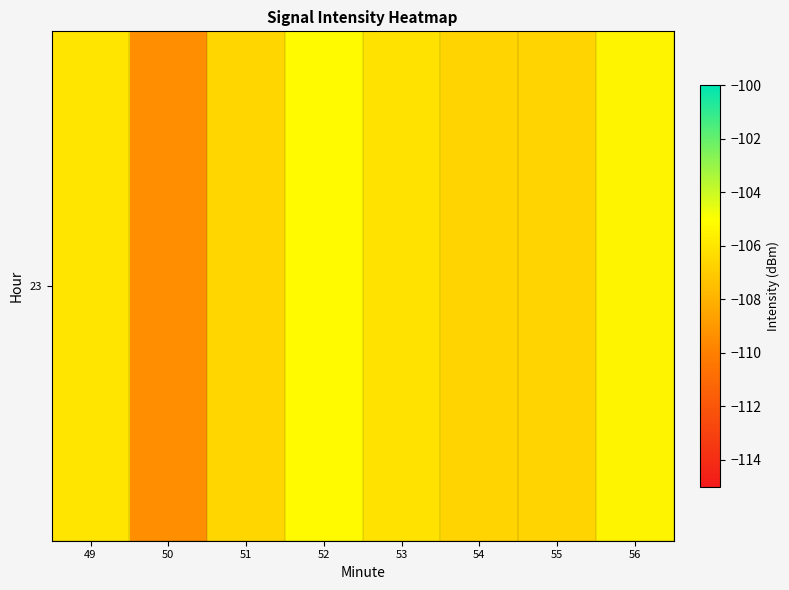

Reading right to left, what are all the values shown in this chart?

56=-105.4	55=-106.7	54=-106.7	53=-106.1	52=-105.2	51=-106.6	50=-109.4	49=-106.0